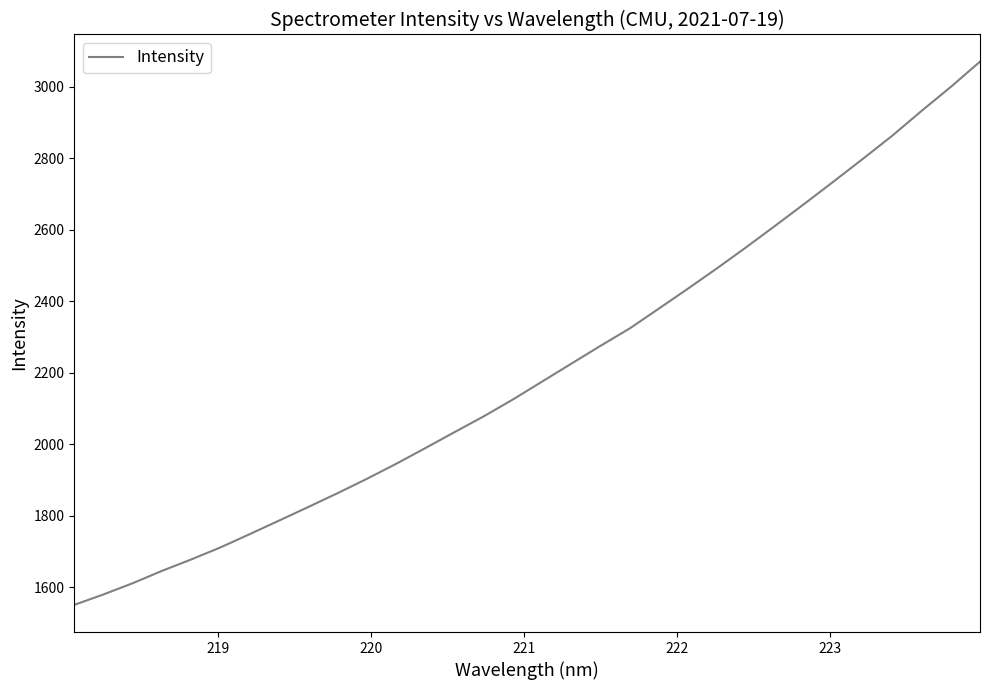

What is the greatest value displayed?

3070.9